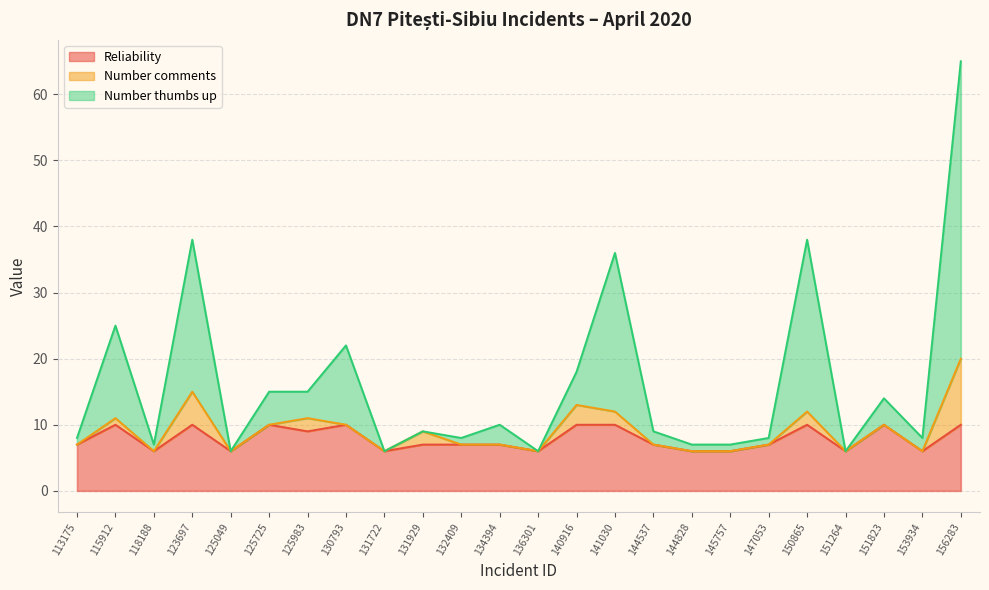

Which series has the largest range (max minus min)?

Number thumbs up